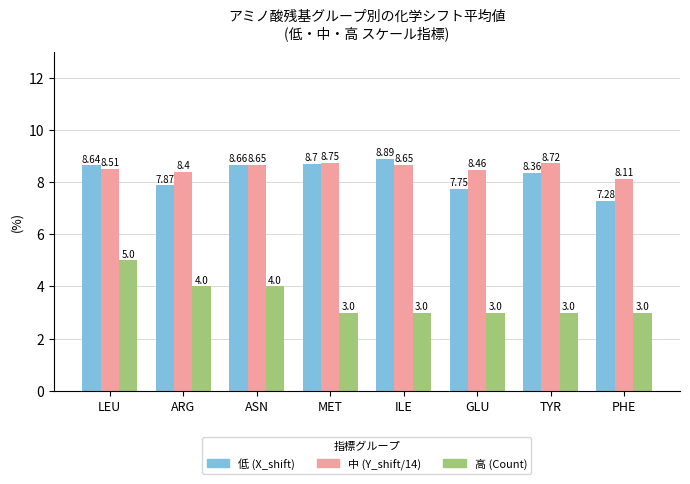

What is the approximate value of 高 (Count) at PHE?

3.0